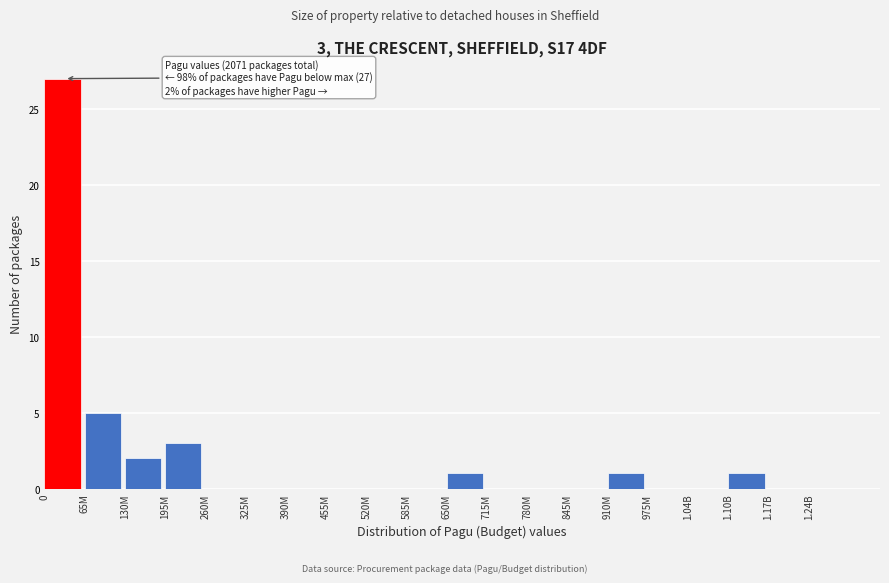

Reading left to right, extract all data points from this chart.

0=27	65M=5	130M=2	195M=3	260M=0	325M=0	390M=0	455M=0	520M=0	585M=0	650M=1	715M=0	780M=0	845M=0	910M=1	975M=0	1.04B=0	1.10B=1	1.17B=0	1.24B=0